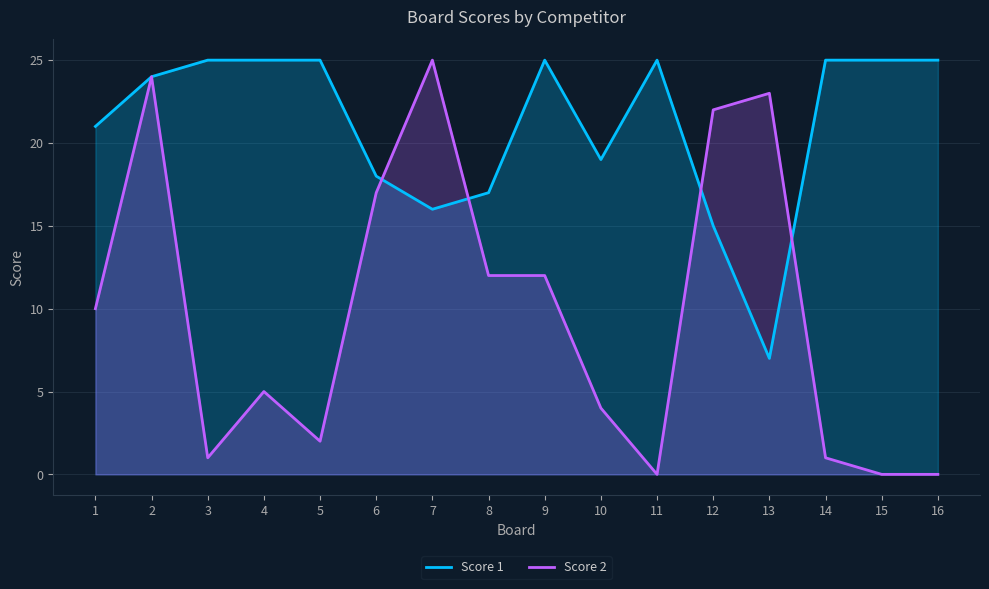

What is the spread (max minus min) of values at 9?

13